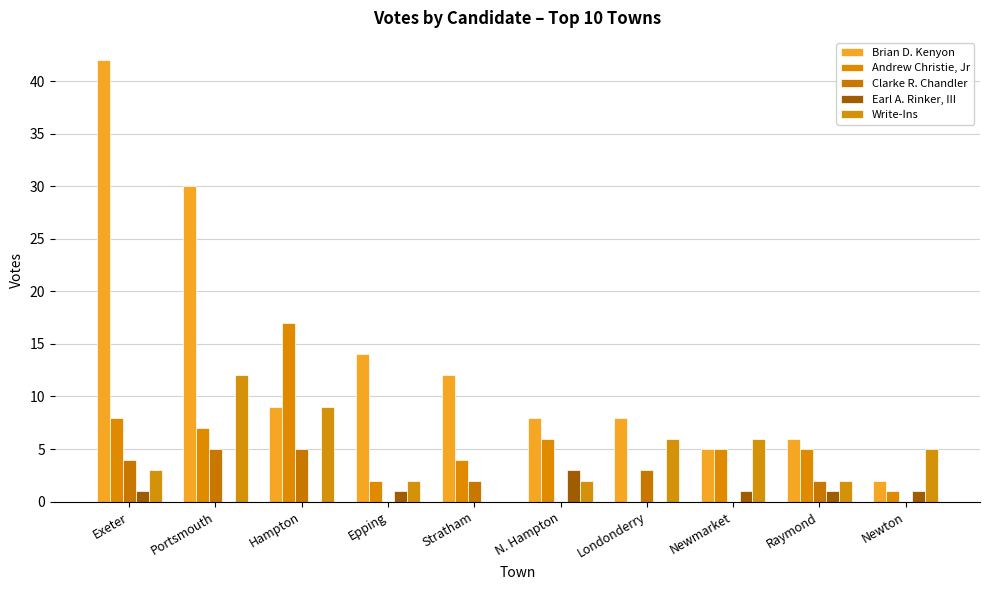

What position from the left is Hampton?

3